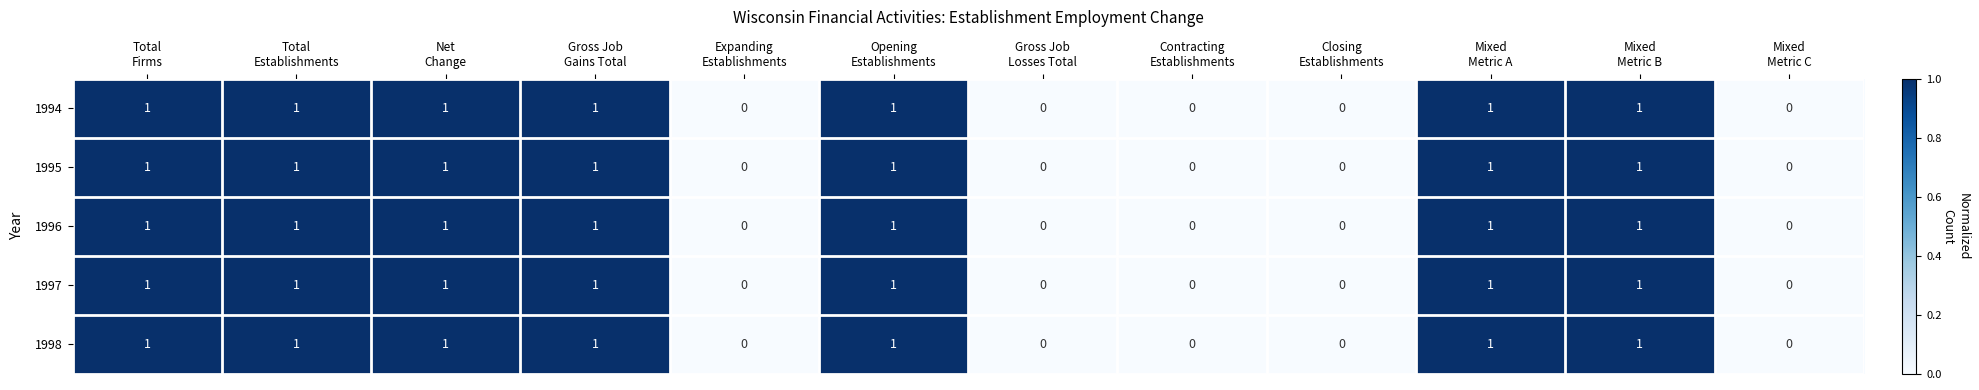

How many 1997 values are between 0 and 1?

12